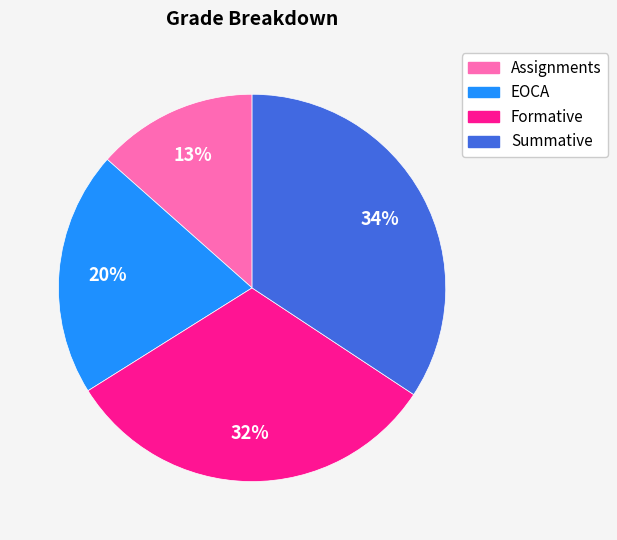

Do EOCA and Summative together represent more than half of the pie?

Yes